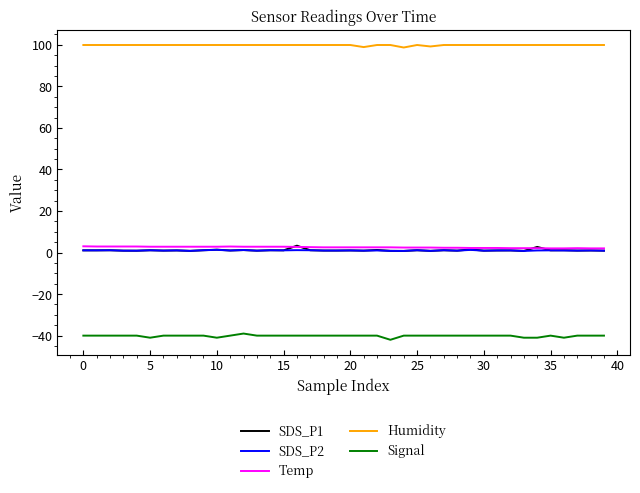

What is the difference between the maximum and minimum values in the Signal series?

3.0